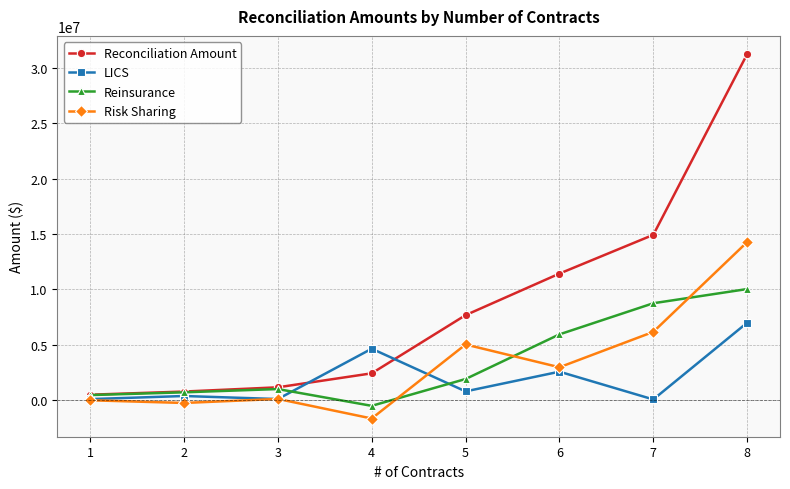

How many data points does each series have?

8